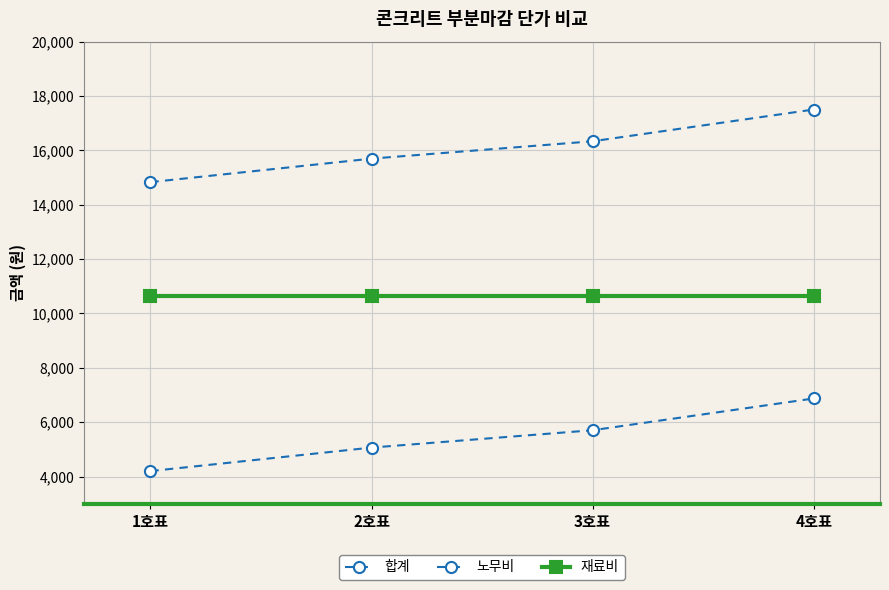

True or false: 노무비 has more than 1 interior local peaks.

False